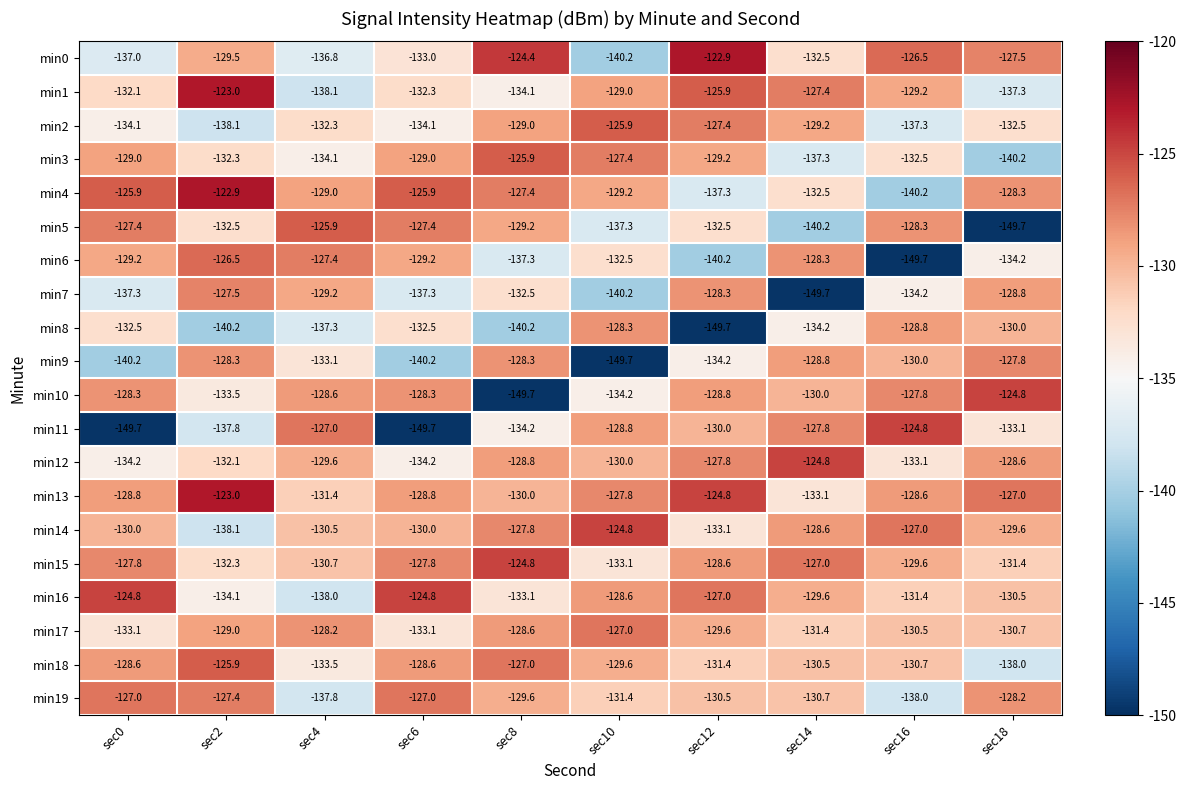

Which series changed the most between sec4 and sec8?

min10